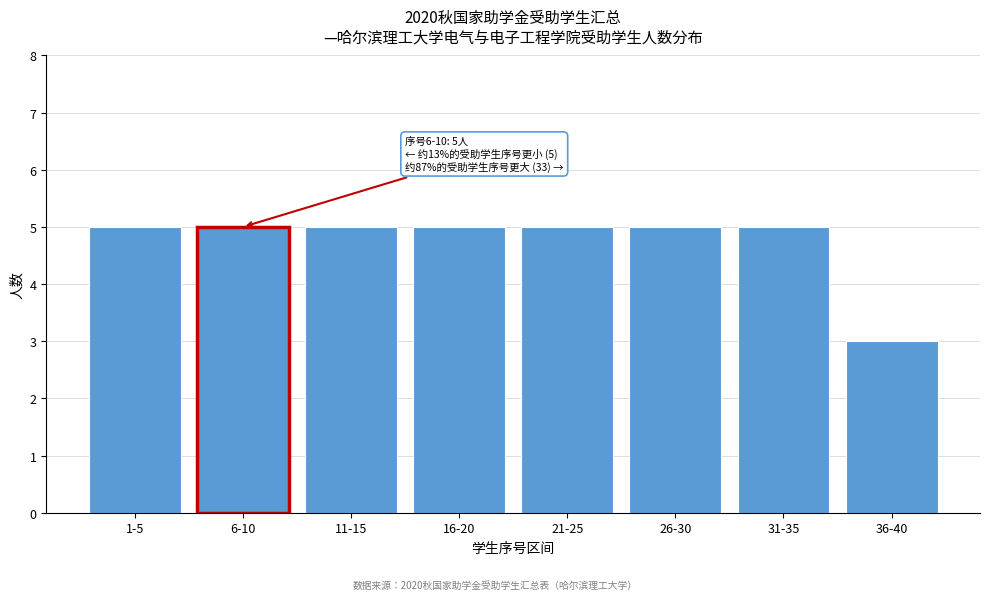

Reading left to right, list all the values displayed in this chart.

1-5=5	6-10=5	11-15=5	16-20=5	21-25=5	26-30=5	31-35=5	36-40=3